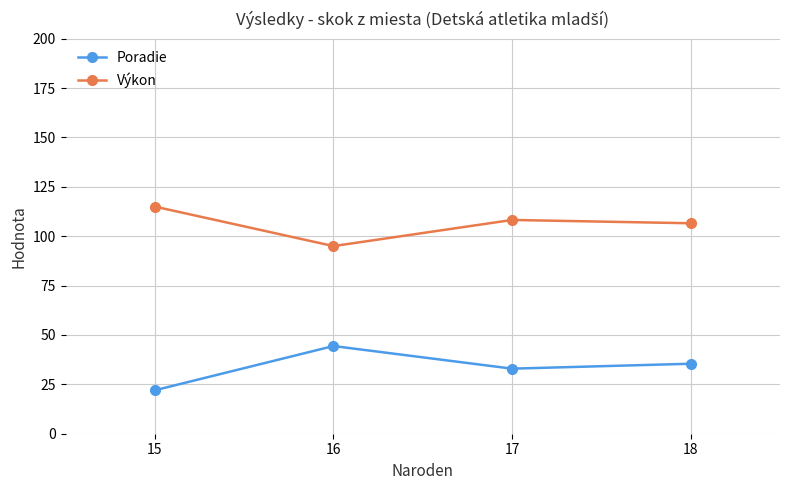

What is the difference between the highest and lowest values at 15?

93.0